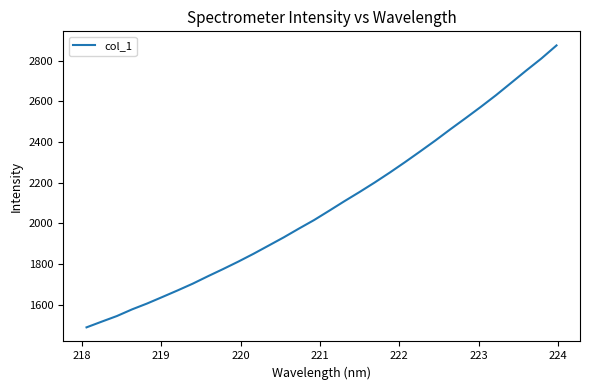

What is the smallest value displayed?

1490.0